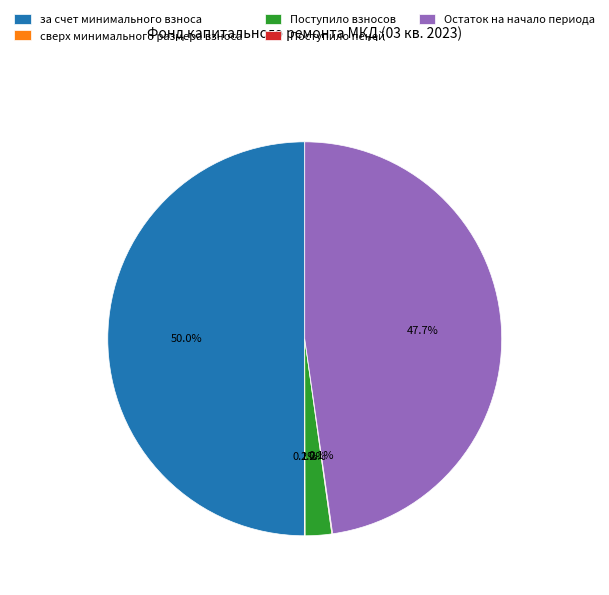

Which category has the biggest portion of the pie?

за счет минимального взноса